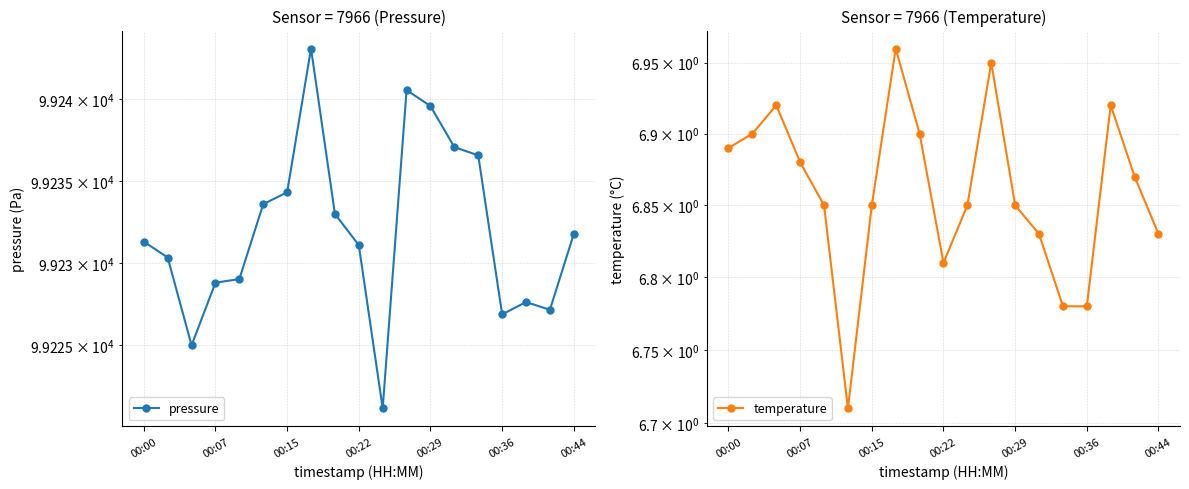

What is the total value across all series at 00:22?

99237.9